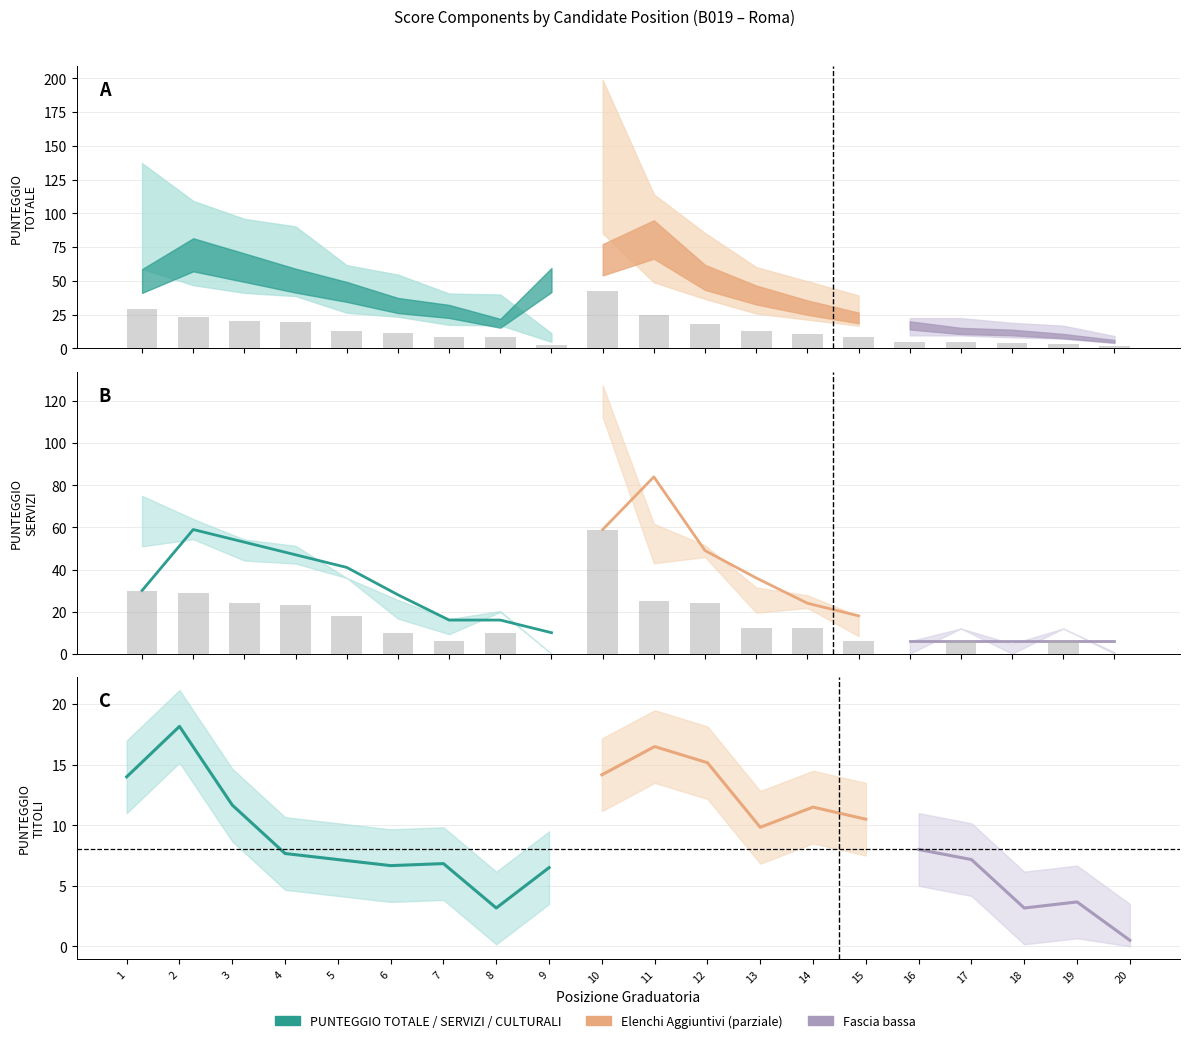

Where does the PUNTEGGIO SERVIZI series first go above 30?

2